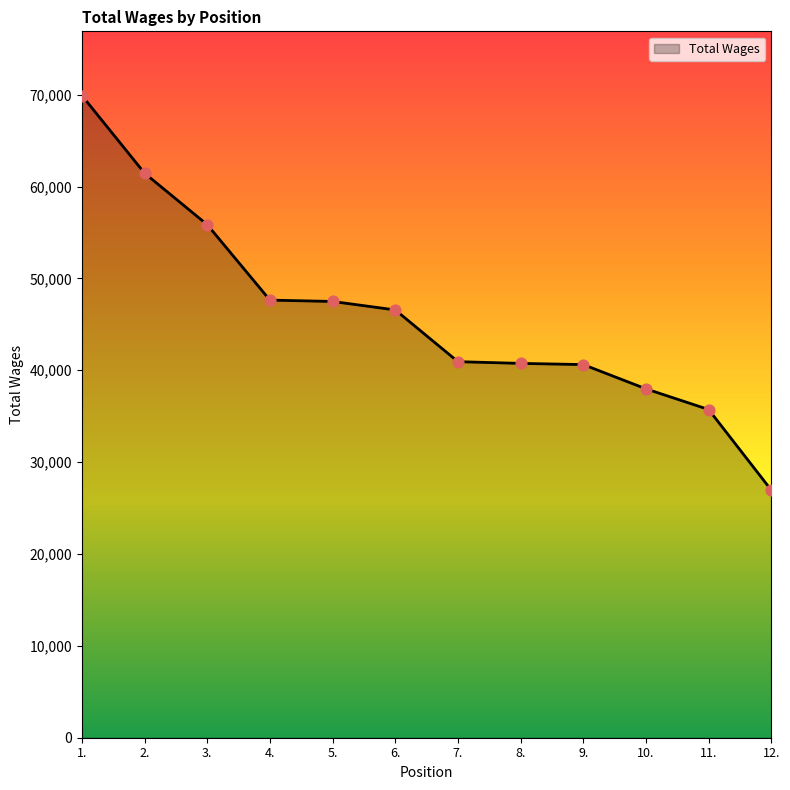

What is the change in value from 3. to 8.?

-15096